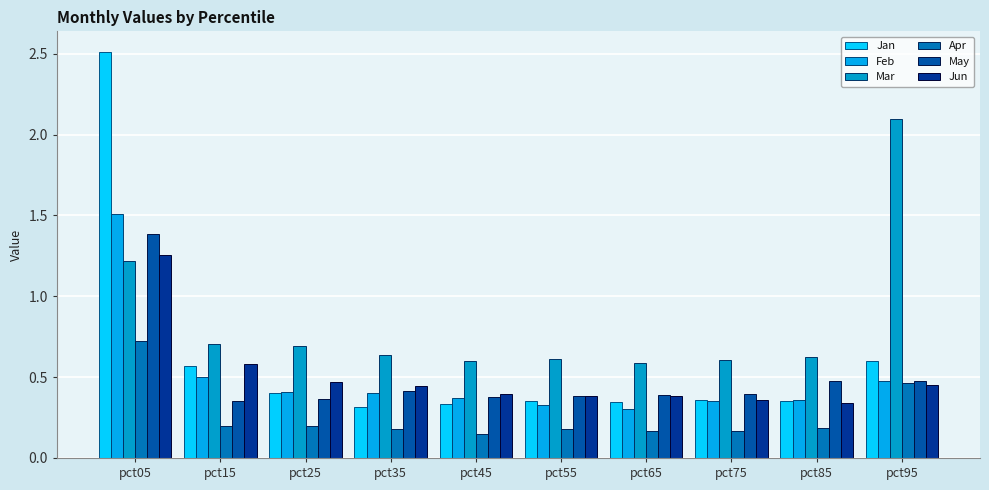

How many bars are there in total?

60